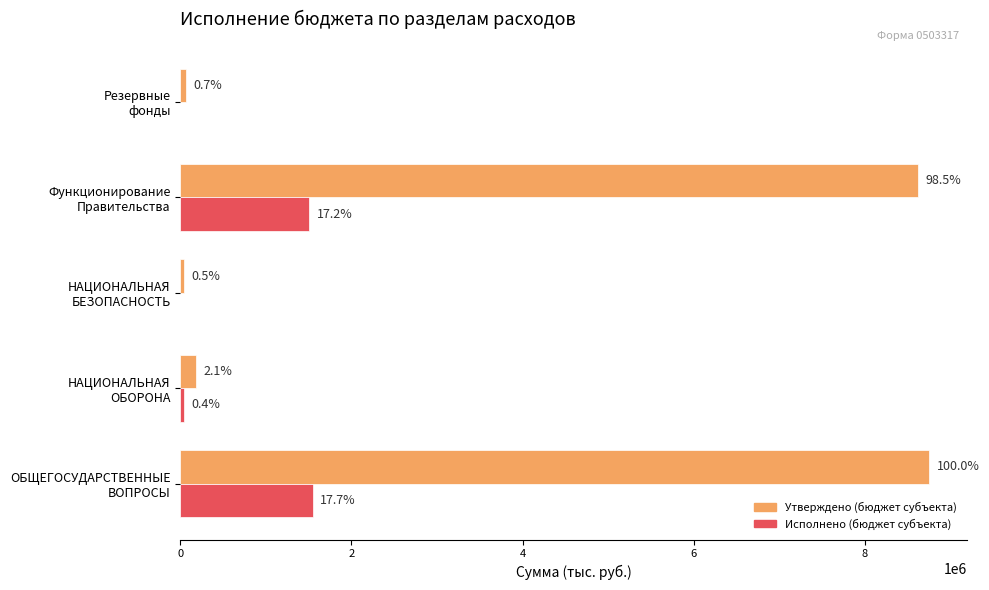

What is the value of the Утверждено (бюджет субъекта) bar at the 1st from the left?

8754600.0